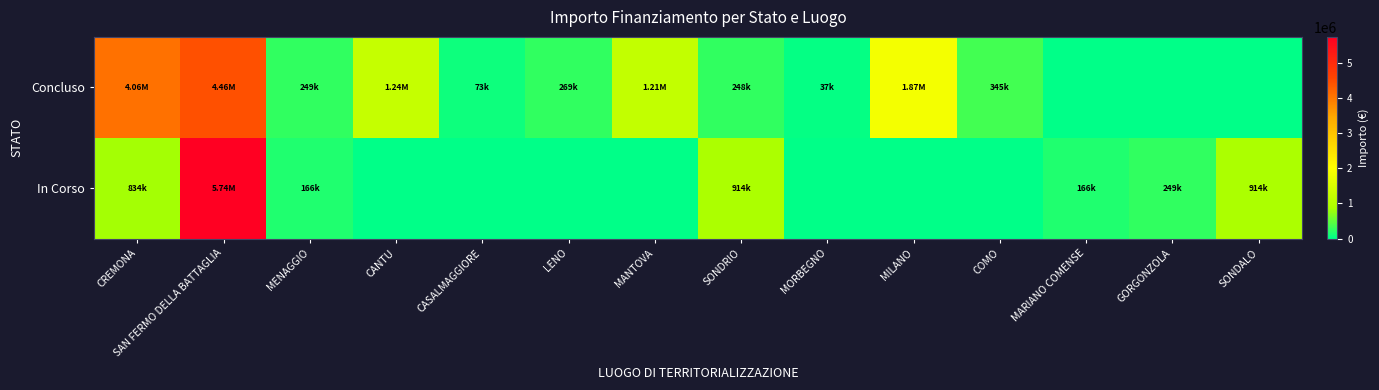

Reading left to right, transcribe all the data shown in this chart.

Concluso: CREMONA=4062439.0	SAN FERMO DELLA BATTAGLIA=4457287.0	MENAGGIO=249114.4	CANTU=1242450.0	CASALMAGGIORE=73200.0	LENO=269021.9	MANTOVA=1206048.8	SONDRIO=247700.0	MORBEGNO=36600.0	MILANO=1866366.7	COMO=344882.5	MARIANO COMENSE=0.0	GORGONZOLA=0.0	SONDALO=0.0
In Corso: CREMONA=833874.0	SAN FERMO DELLA BATTAGLIA=5742257.7	MENAGGIO=165553.7	CANTU=0.0	CASALMAGGIORE=0.0	LENO=0.0	MANTOVA=0.0	SONDRIO=914000.0	MORBEGNO=0.0	MILANO=0.0	COMO=0.0	MARIANO COMENSE=165553.7	GORGONZOLA=249400.0	SONDALO=914000.0